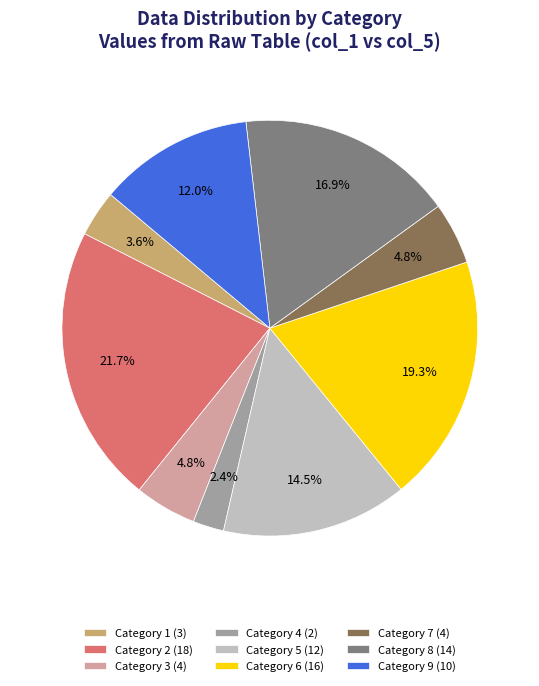

To the nearest percent, what is the average slice percentage?

11%